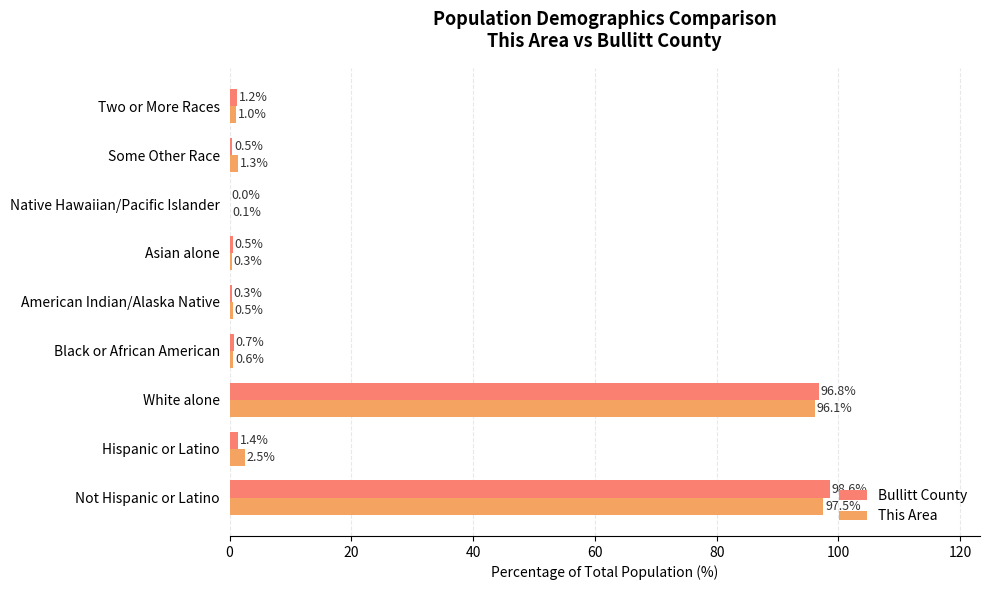

What is the maximum value shown in the chart?

98.6